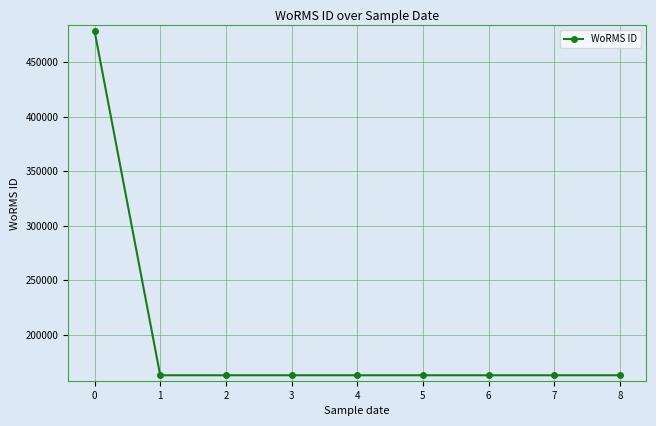

What is the value of the 4th point from the left?

162728